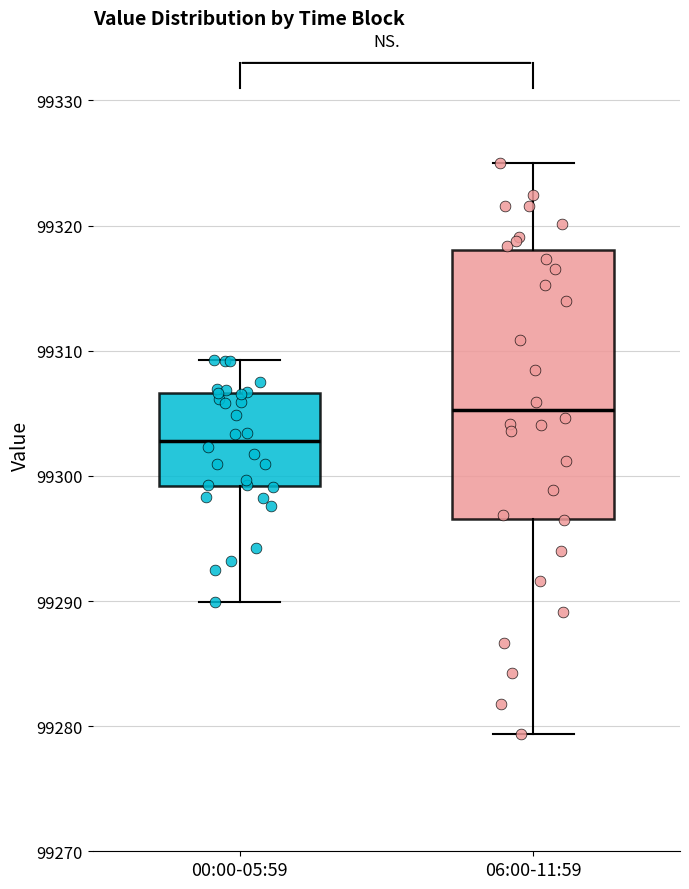

Comparing the boxes themselves (not the whiskers), which one is the tallest?

06:00-11:59